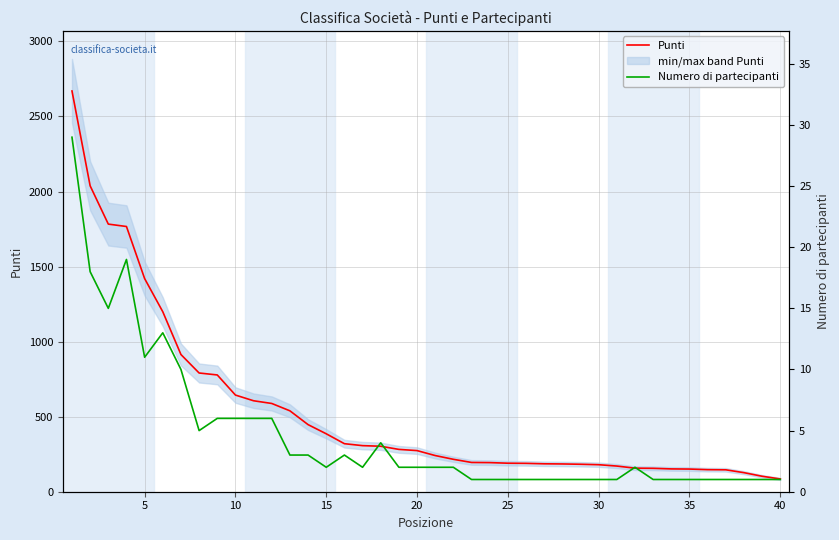

What is the highest value of the Punti series?

2670